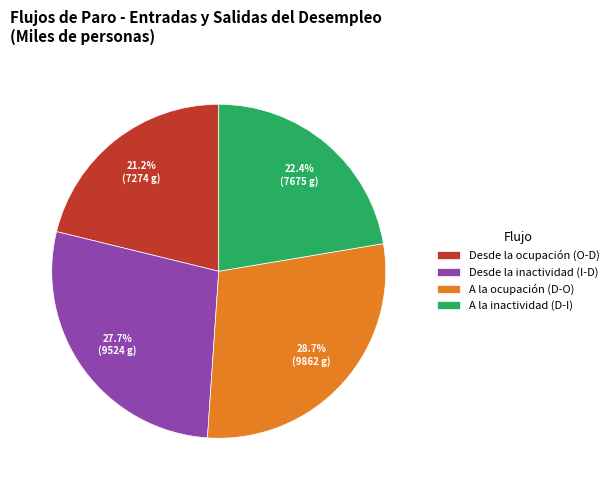

How much of the chart is everything except A la inactividad (D-I)?

77.6%